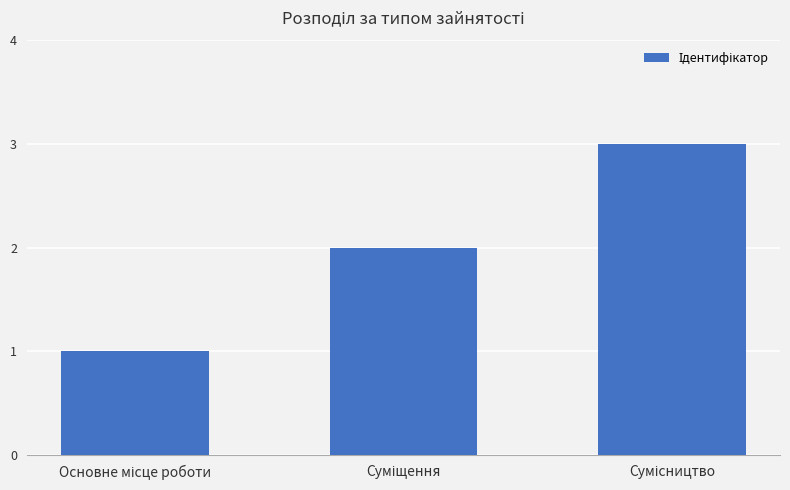

What is the sum of all values?

6